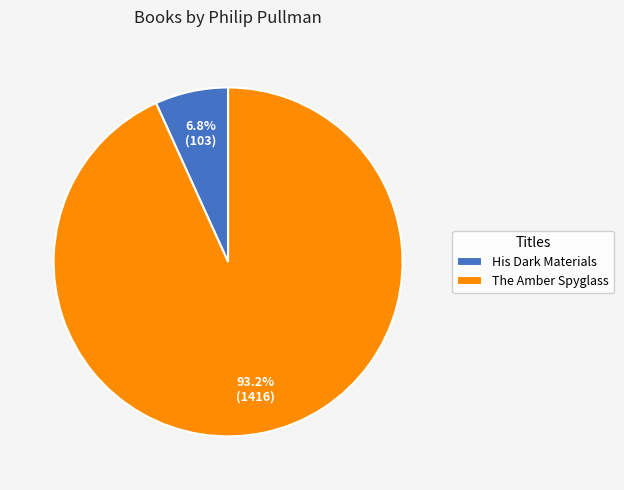

Count the number of slices in the pie.

2